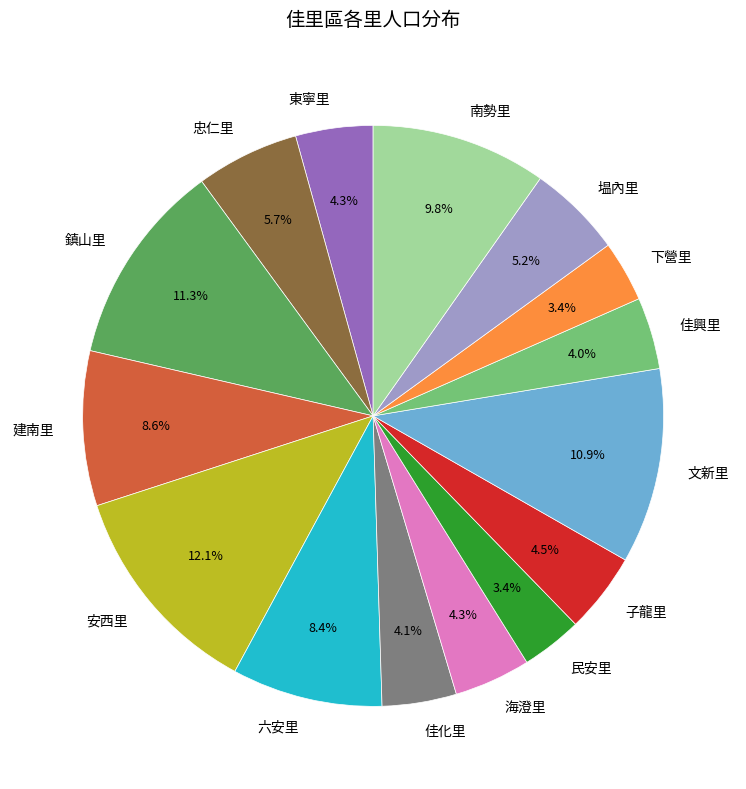

What is the total percentage of 佳化里 and 下營里?

7.5%